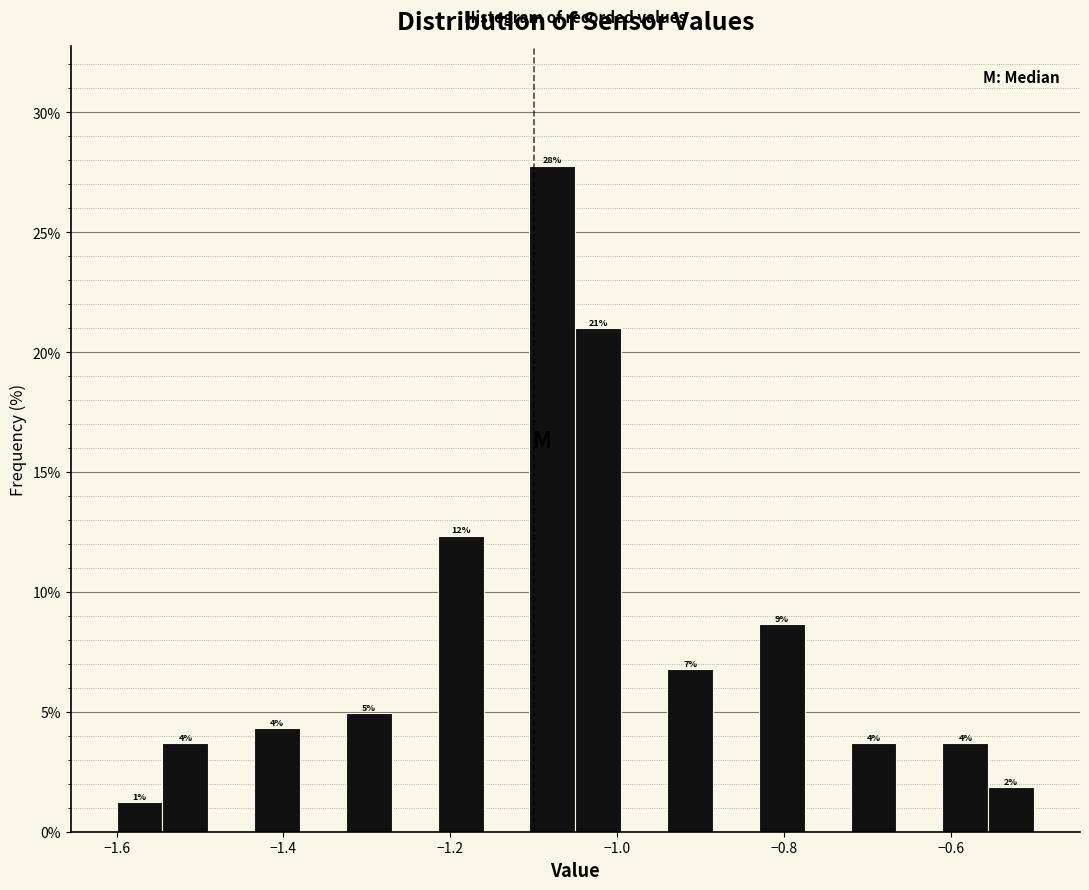

Around what value on the x-axis is the tallest bar? Give the approximate position of its centre, as read against the axis.

-1.08